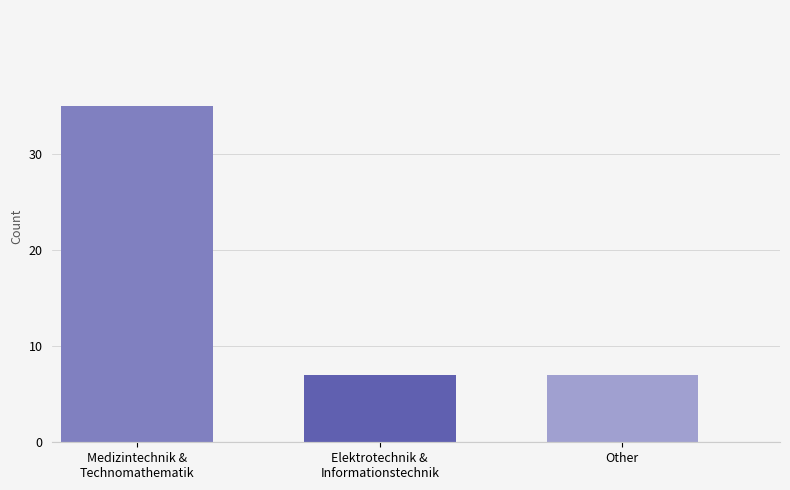

True or false: the data shows 4 at Other.

False